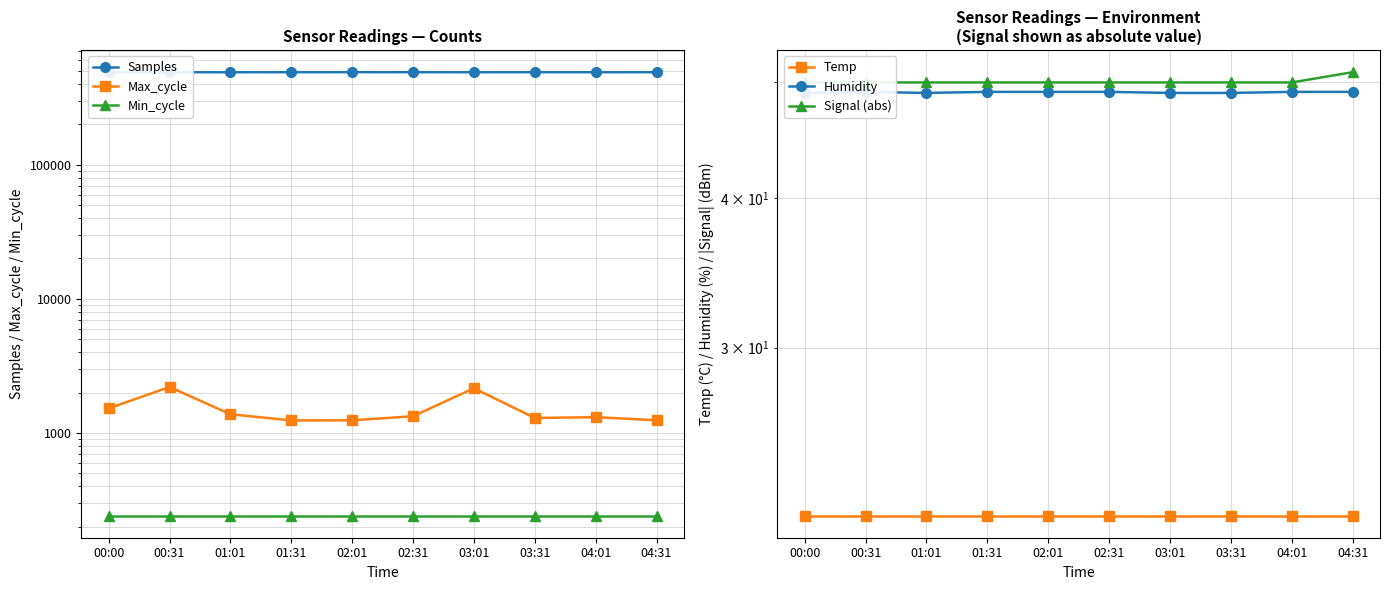

How many distinct data groups are displayed?

6